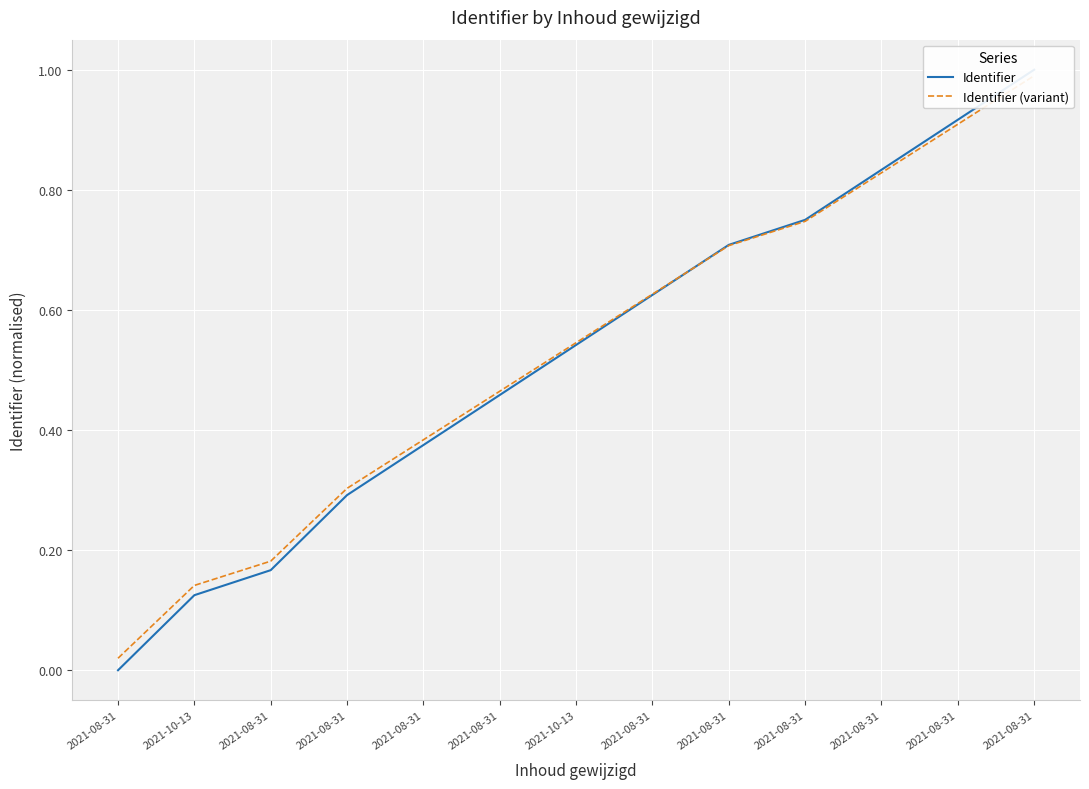

Where do Identifier (variant) and Identifier first cross each other?

2021-08-31 and 2021-08-31